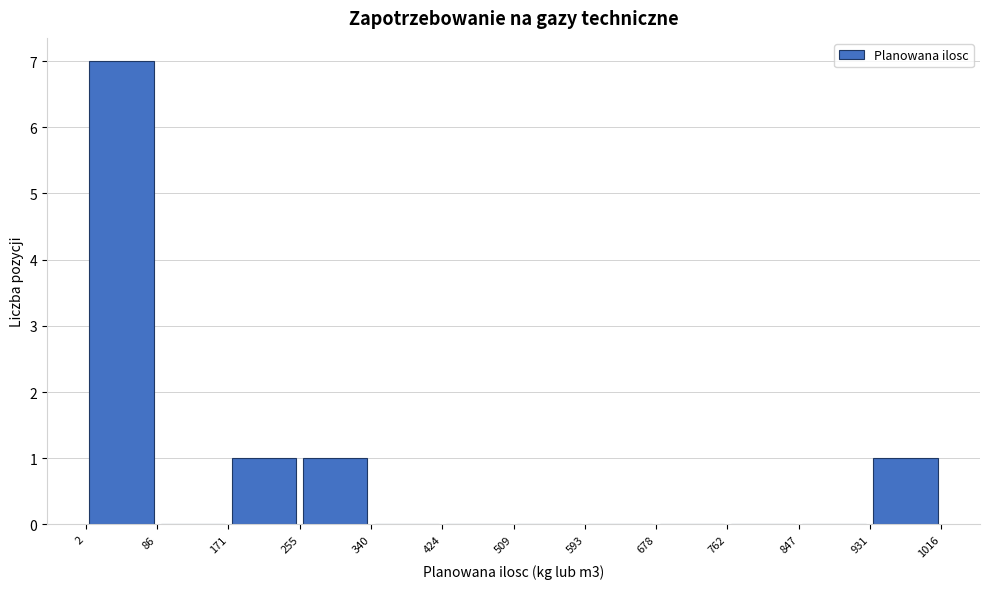

Over which range of the x-axis is the bar tallest?

2 to 86